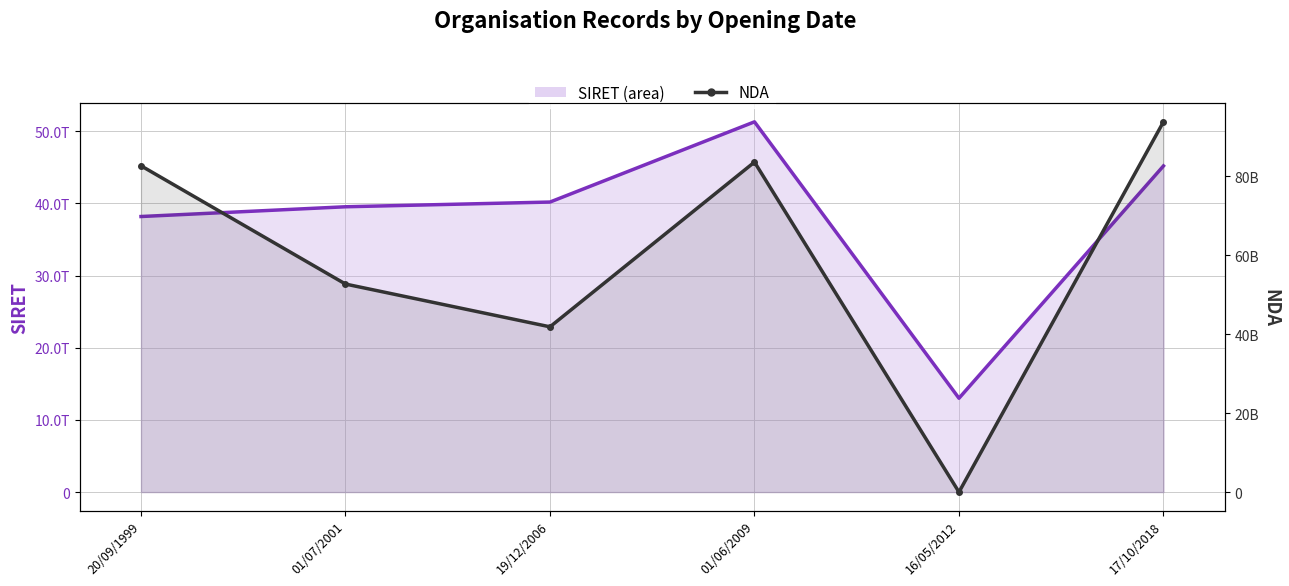

Which series has the largest total across all categories?

SIRET line